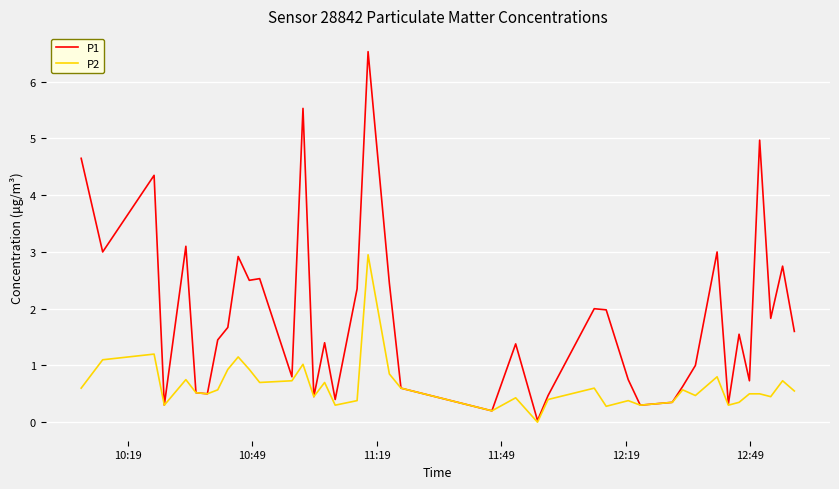

What is the sum of all P2 values?

25.4